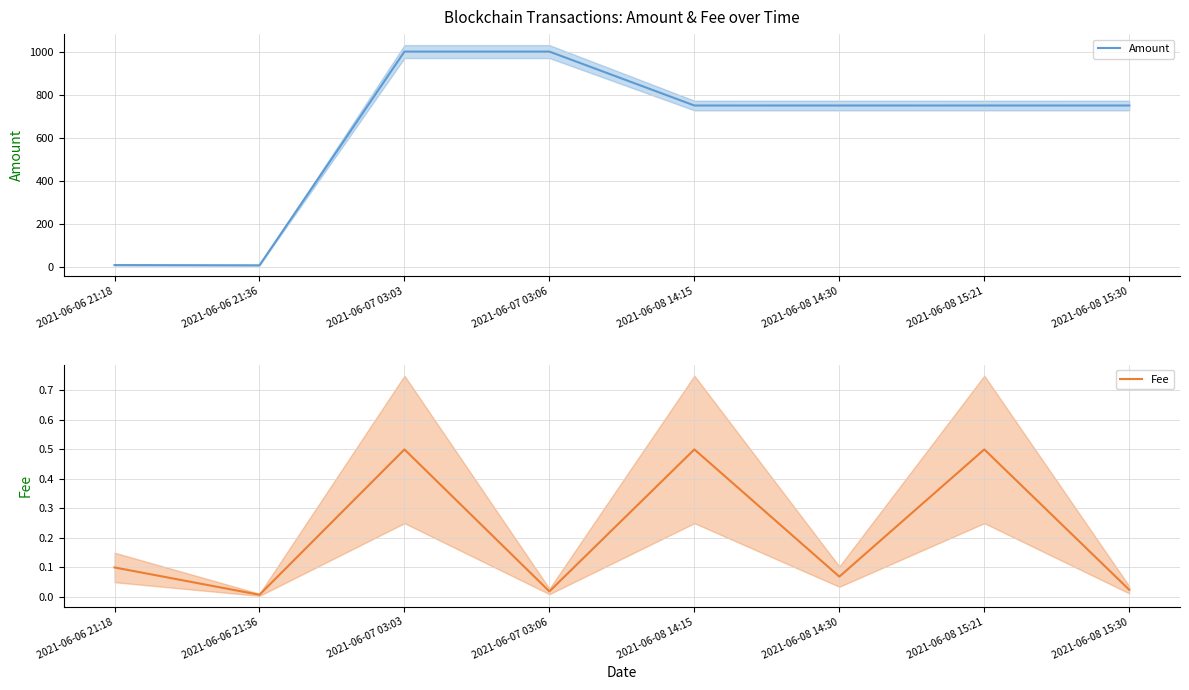

The Fee series shows 0.0 at 2021-06-08 15:30. True or false?

False